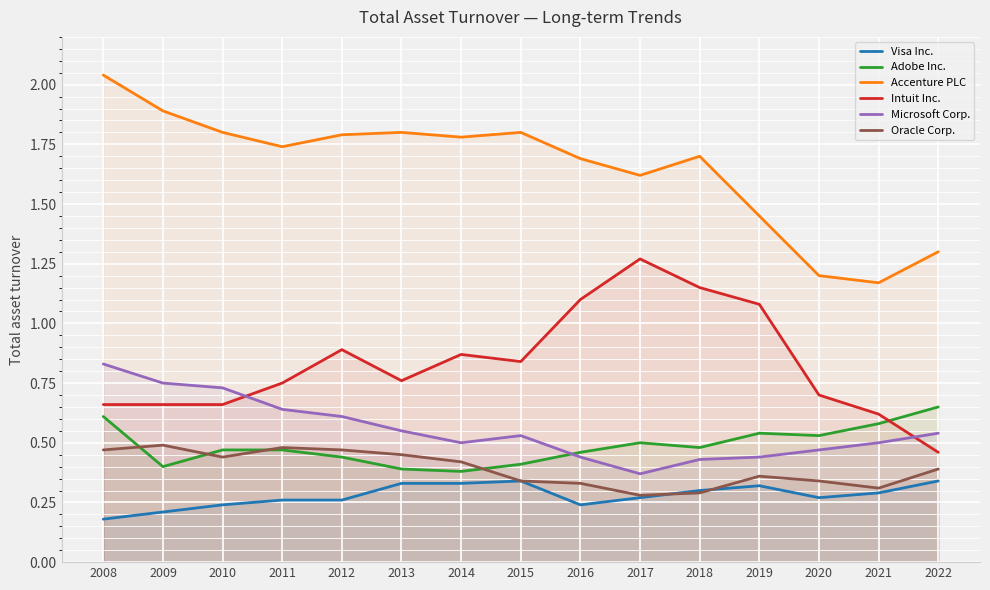

What is the difference between the maximum and minimum values in the Oracle Corp. series?

0.2